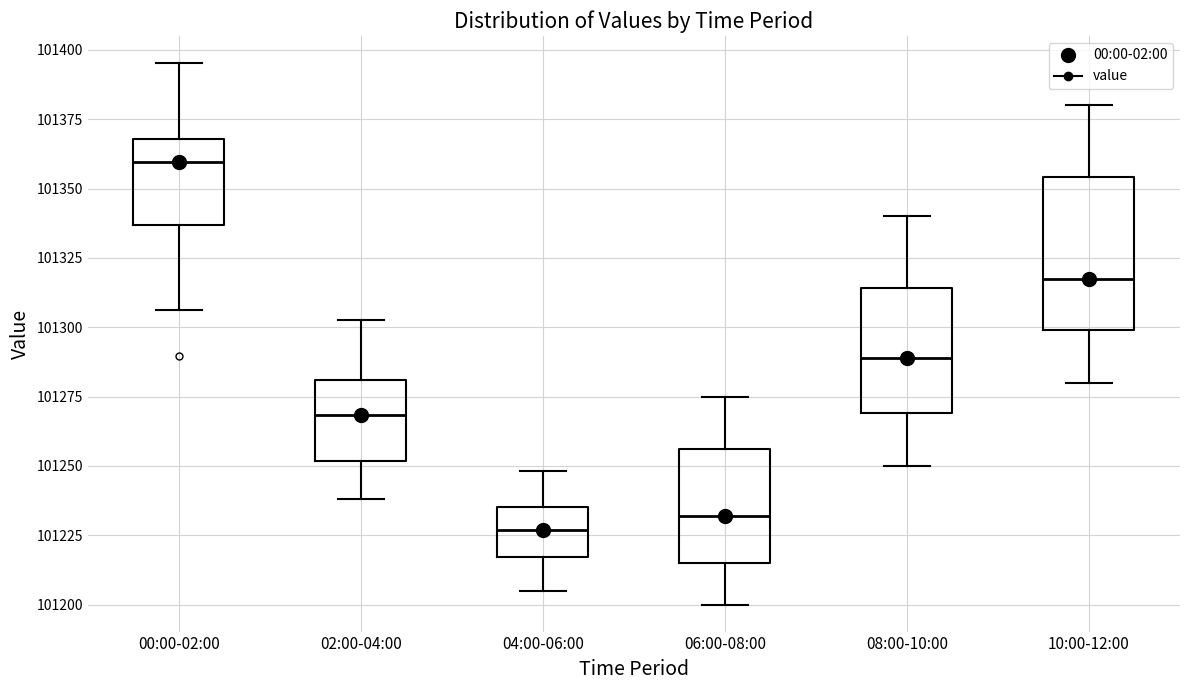

Which box is the tallest, from its lower edge to its upper edge?

10:00-12:00